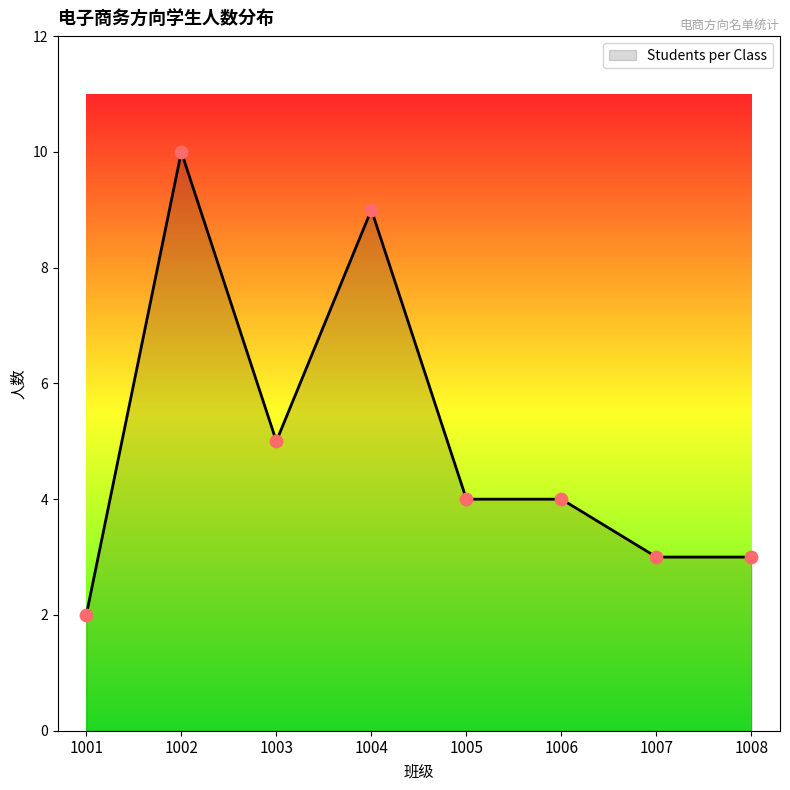

What is the ratio of the value at 1005 to the value at 1006?

1.0